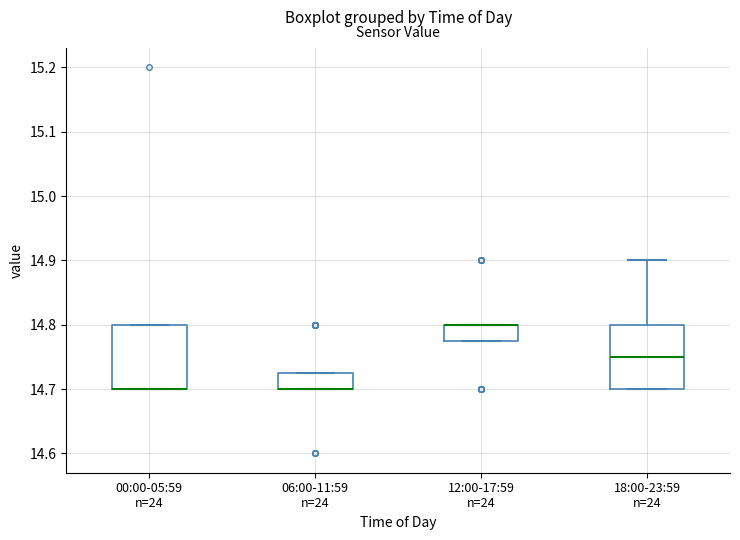

Reading left to right, transcribe this box plot: for each box, give where its median line is, the range the box spans, and where its two whiskers end, as read against the y-axis. The values are not printed on the chart, so give them approximately, as read against the axis.

00:00-05:59 n=24: median 14.70 (drawn on the box's lower edge), box 14.70 to 14.80, whiskers 14.70 to 14.80
06:00-11:59 n=24: median 14.70 (drawn on the box's lower edge), box 14.70 to 14.73, whiskers 14.70 to 14.73
12:00-17:59 n=24: median 14.80 (drawn on the box's upper edge), box 14.78 to 14.80, whiskers 14.78 to 14.80
18:00-23:59 n=24: median 14.75, box 14.70 to 14.80, whiskers 14.70 to 14.90